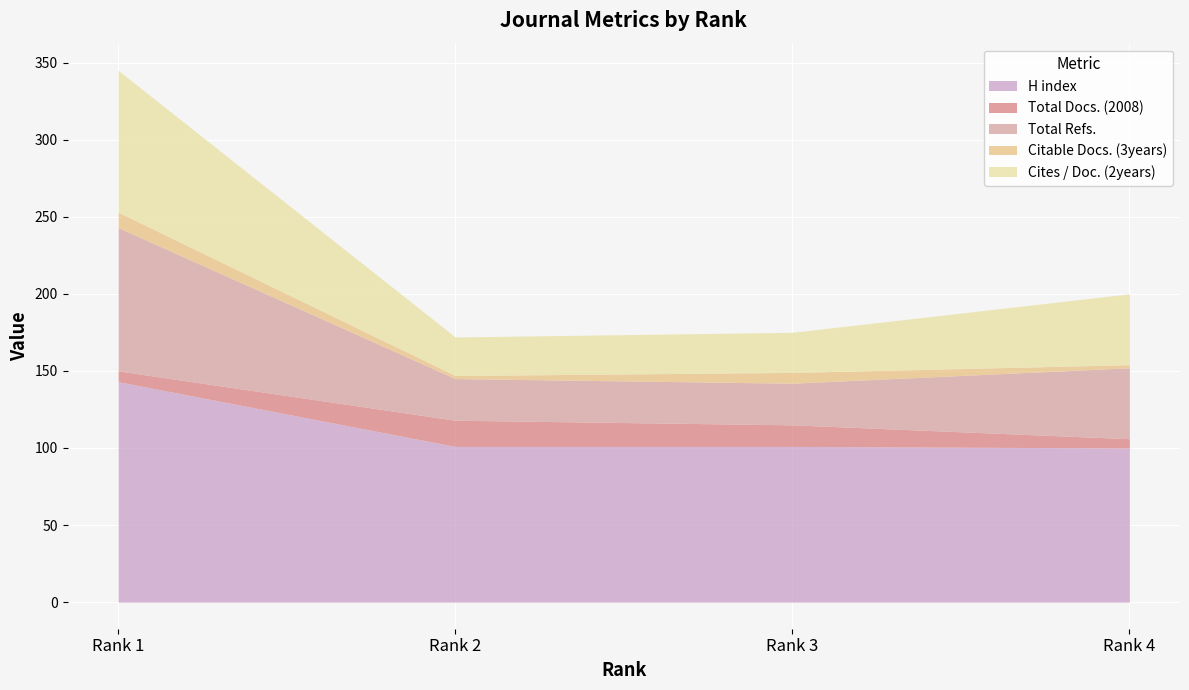

Reading right to left, extract all data points from this chart.

H index: Rank 4=100	Rank 3=101	Rank 2=101	Rank 1=143
Total Docs. (2008): Rank 4=6	Rank 3=14	Rank 2=17	Rank 1=7
Total Refs.: Rank 4=46	Rank 3=27	Rank 2=27	Rank 1=93
Citable Docs. (3years): Rank 4=2	Rank 3=7	Rank 2=2	Rank 1=10
Cites / Doc. (2years): Rank 4=46	Rank 3=26	Rank 2=25	Rank 1=92